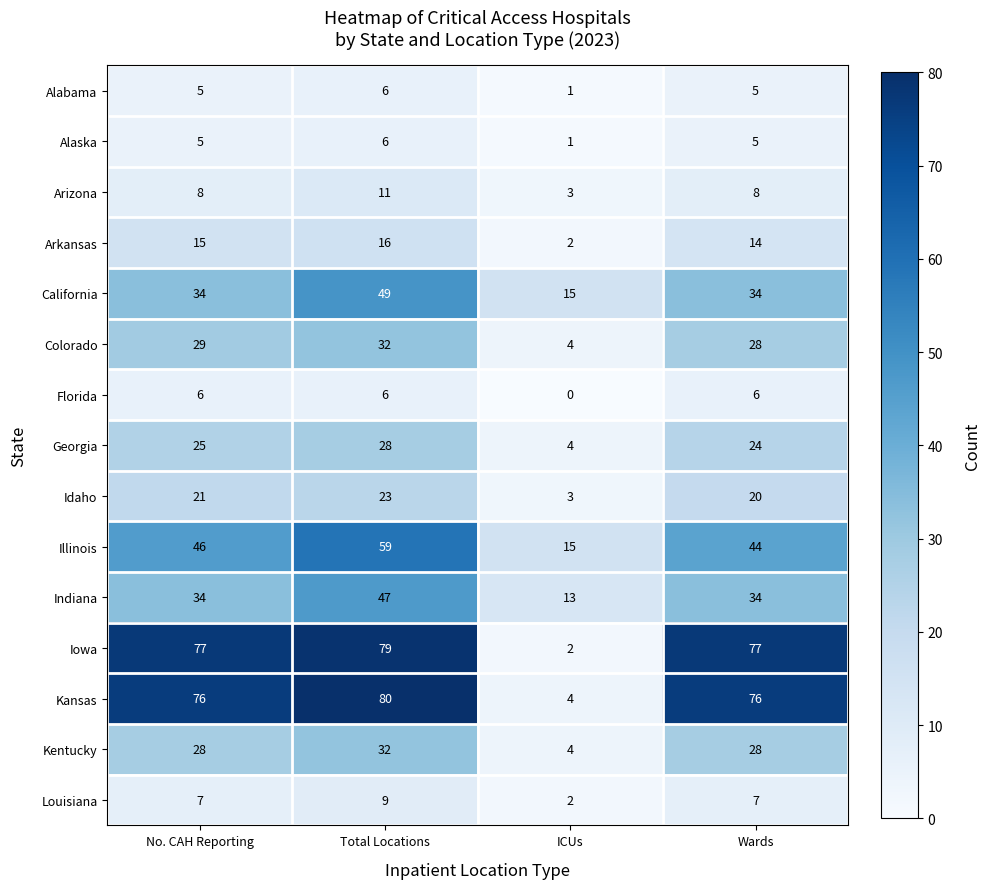

What is the average value of the Alabama series?

4